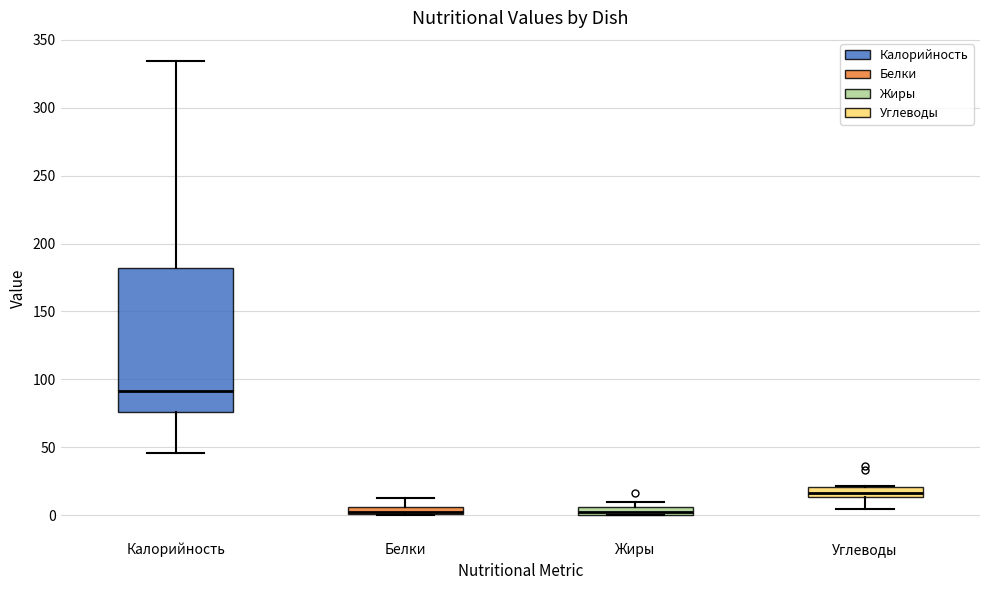

Comparing the boxes themselves (not the whiskers), which one is the tallest?

Калорийность